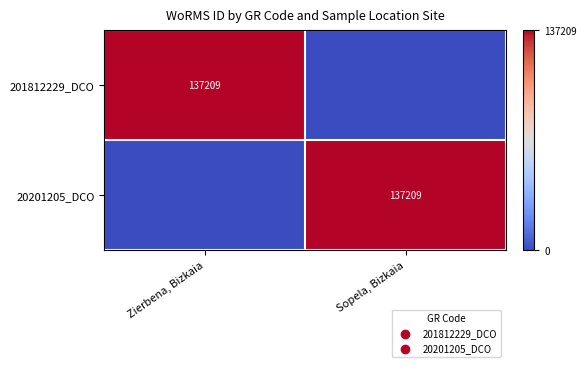

True or false: 20201205_DCO has a value of 234243 at Sopela, Bizkaia.

False